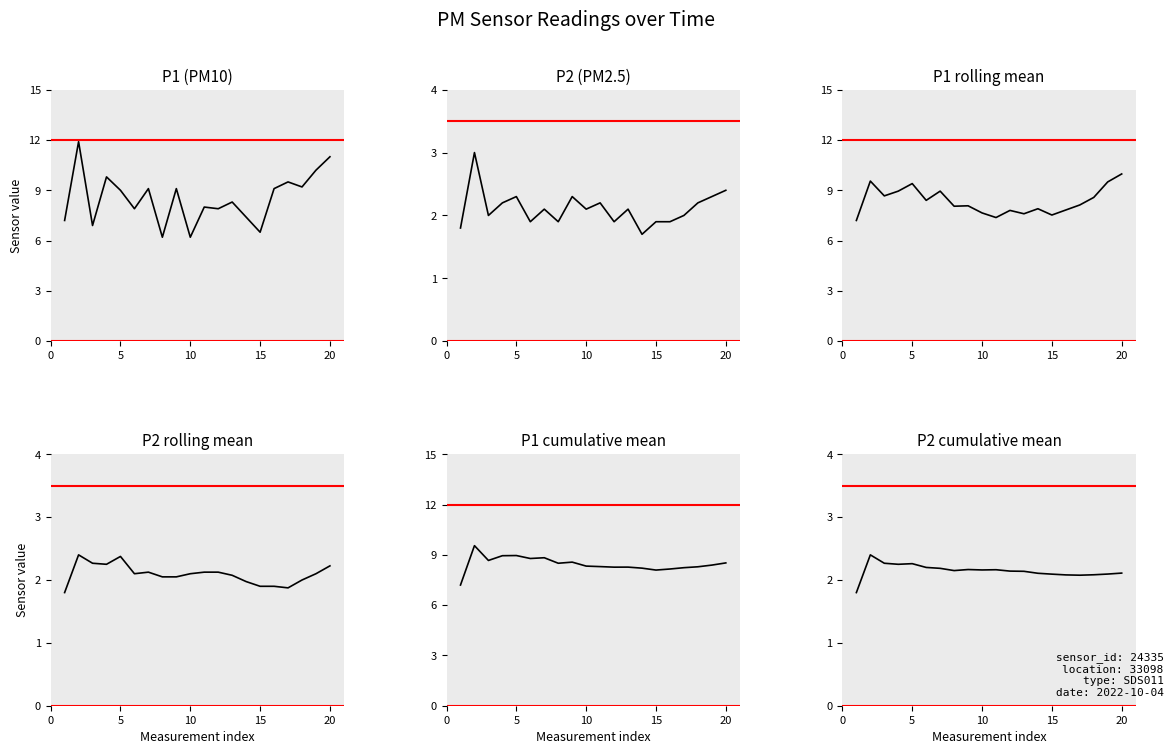

What is the difference between the second highest and minimum values in the P1 (PM10) series?

4.8